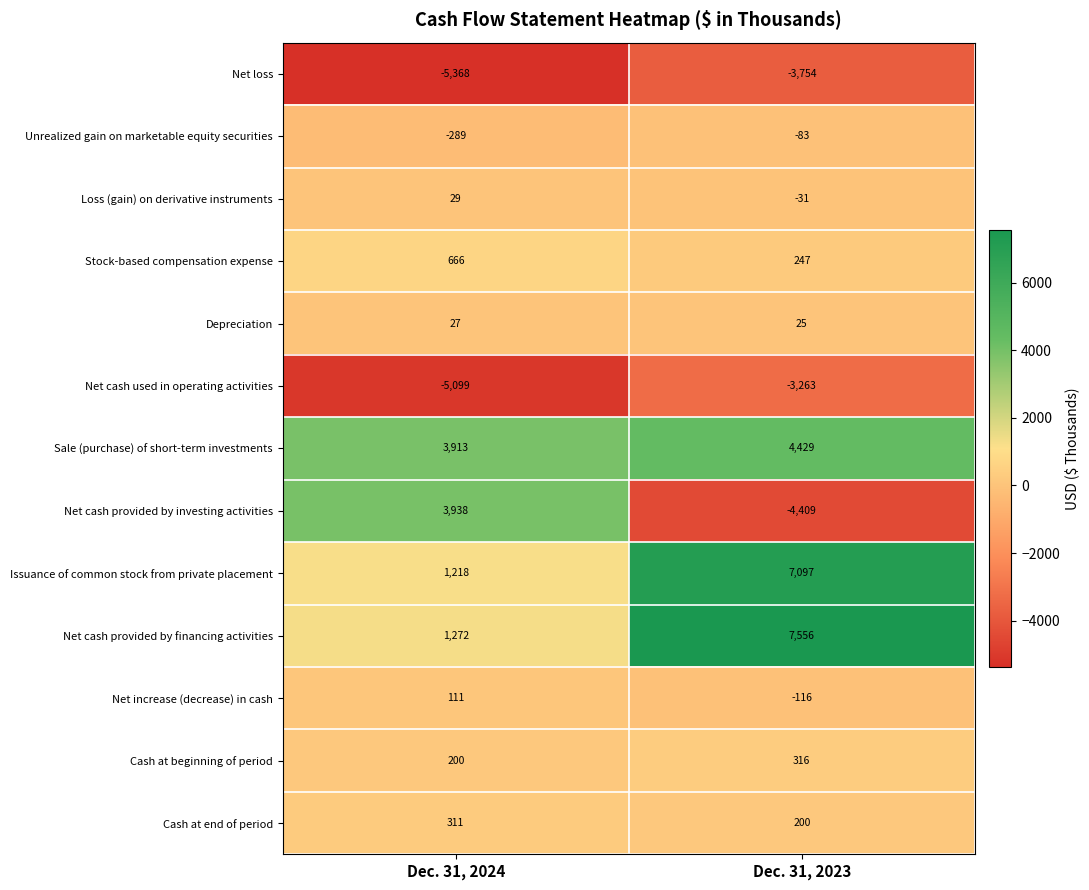

True or false: Net cash provided by investing activities has a value of -6023 at Dec. 31, 2023.

False